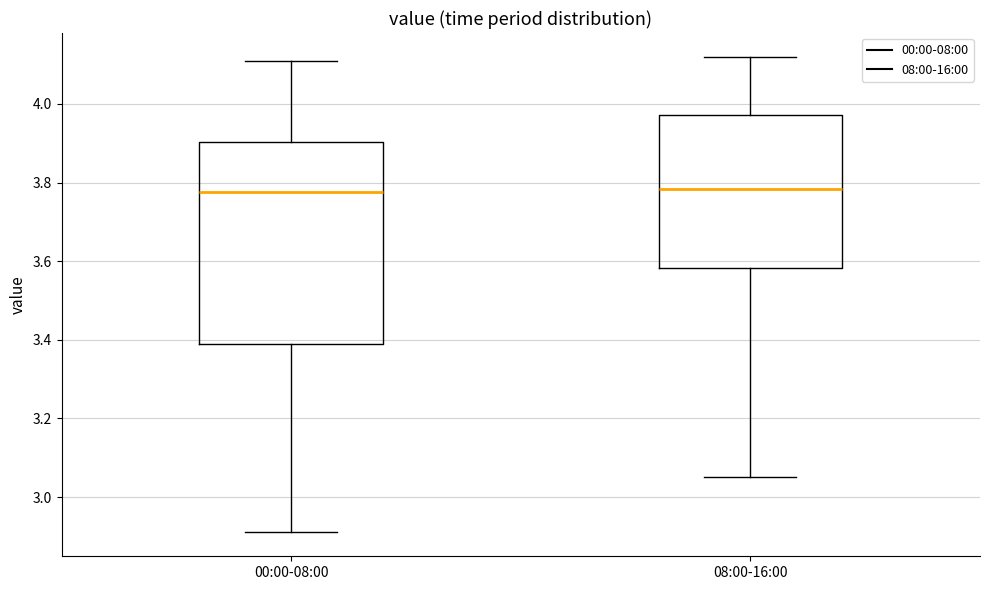

Reading left to right, transcribe this box plot: for each box, give where its median line is, the range the box spans, and where its two whiskers end, as read against the y-axis. The values are not printed on the chart, so give them approximately, as read against the axis.

00:00-08:00: median 3.78, box 3.40 to 3.90, whiskers 2.92 to 4.12
08:00-16:00: median 3.78, box 3.58 to 3.98, whiskers 3.06 to 4.12